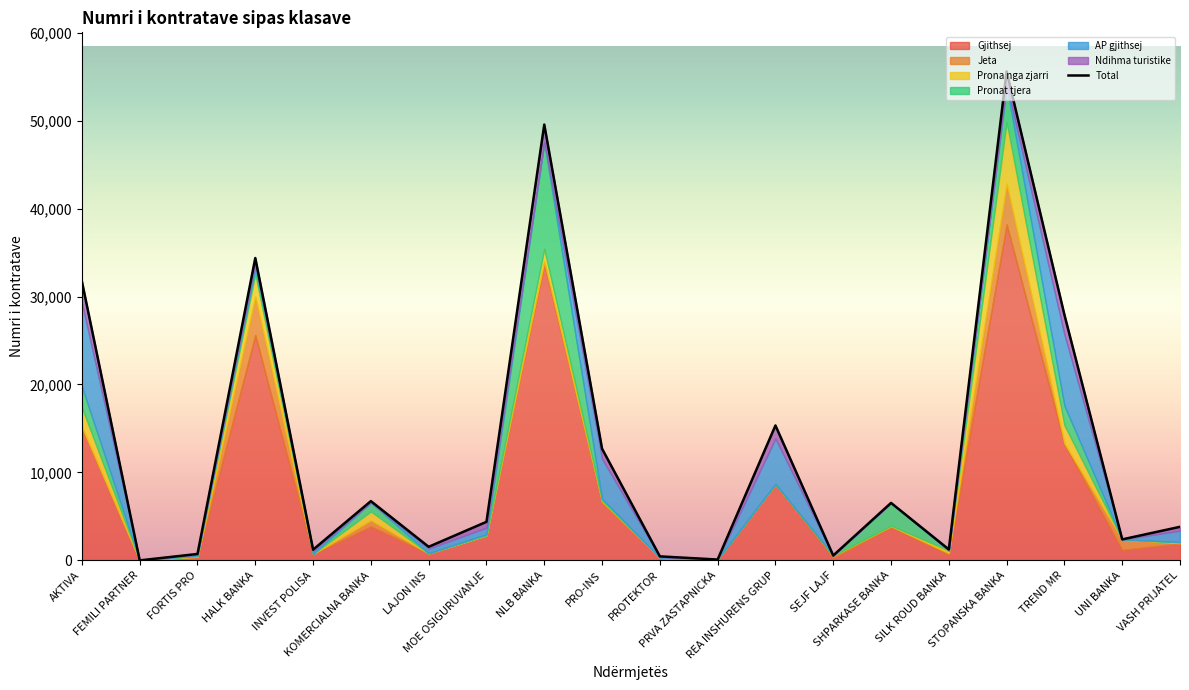

How many values exceed 4385?

9